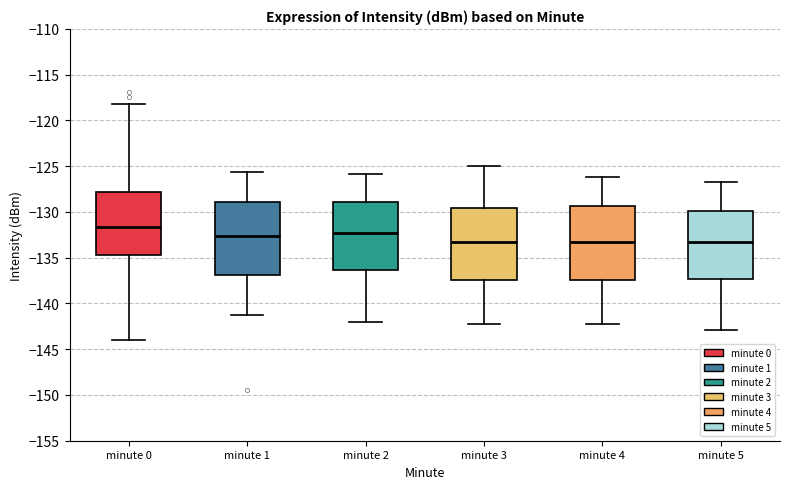

Where does the upper whisker of the box for minute 2 end on the y-axis? The values are not printed on the chart, so give them approximately, as read against the axis.

-126.0